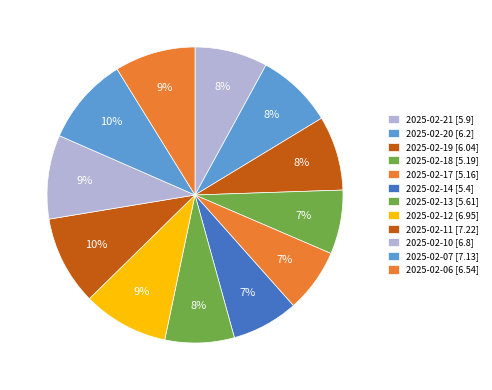

What is the total percentage of 2025-02-11 and 2025-02-17?

16.7%